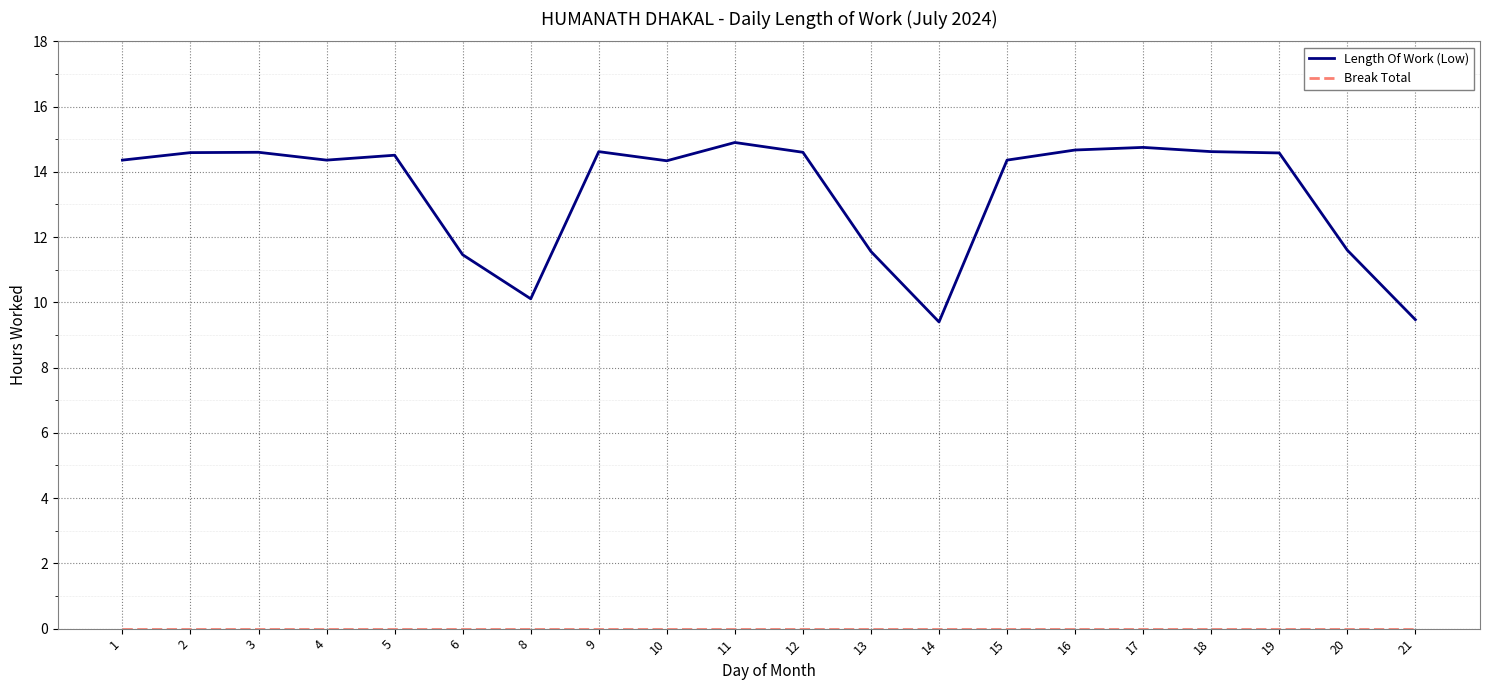

What is the difference between the maximum and minimum values in the Length Of Work (Low) series?

5.5